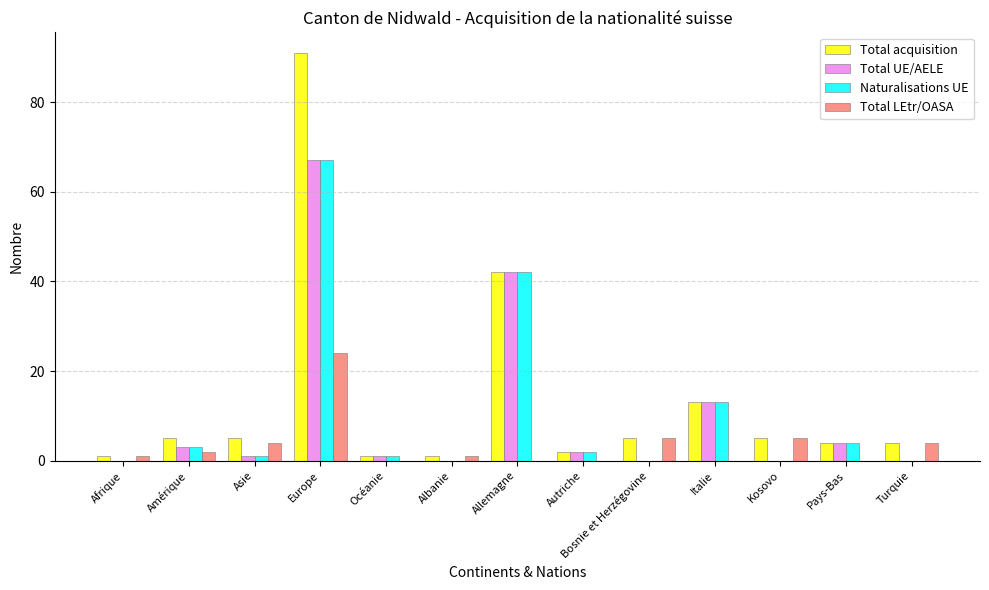

What is the approximate value of Total LEtr/OASA at Turquie?

4